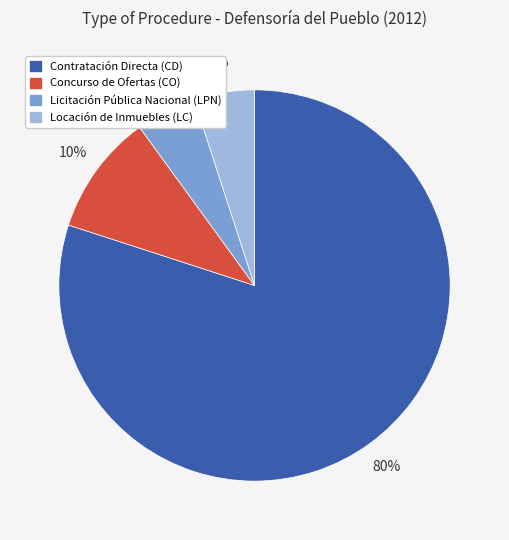

Which category has the biggest portion of the pie?

Contratación Directa (CD)